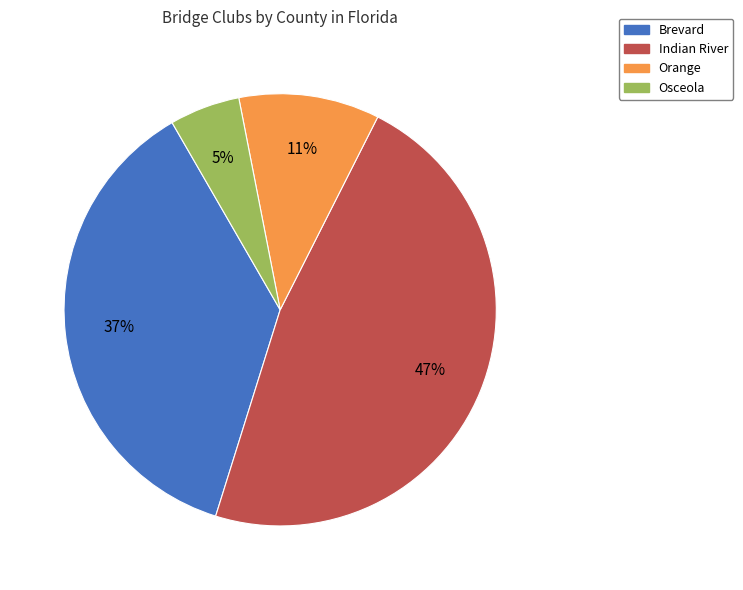

How many slices are in this pie chart?

4